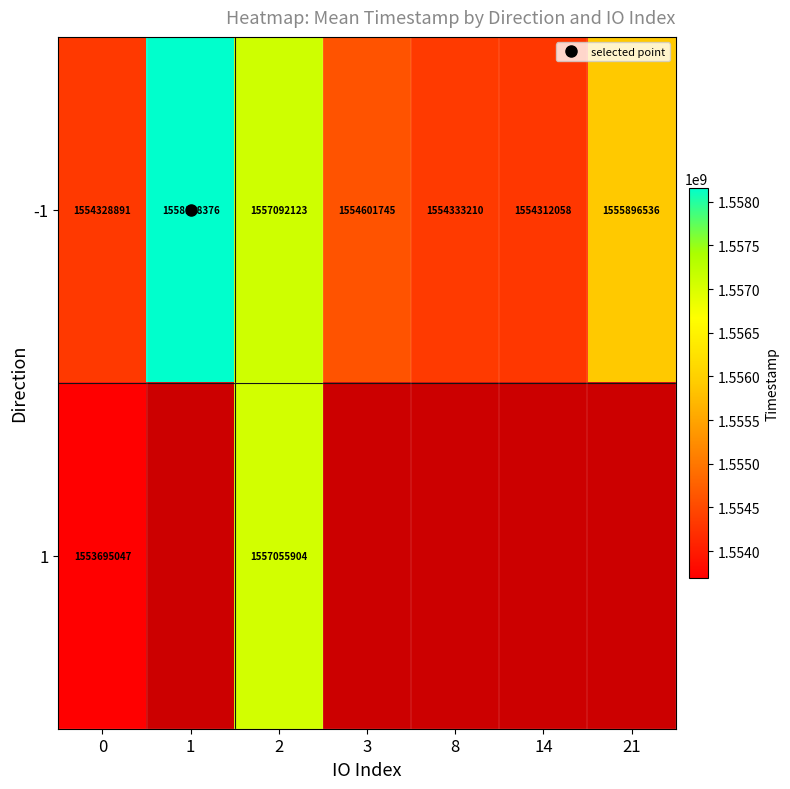

Which series has the largest range (max minus min)?

-1